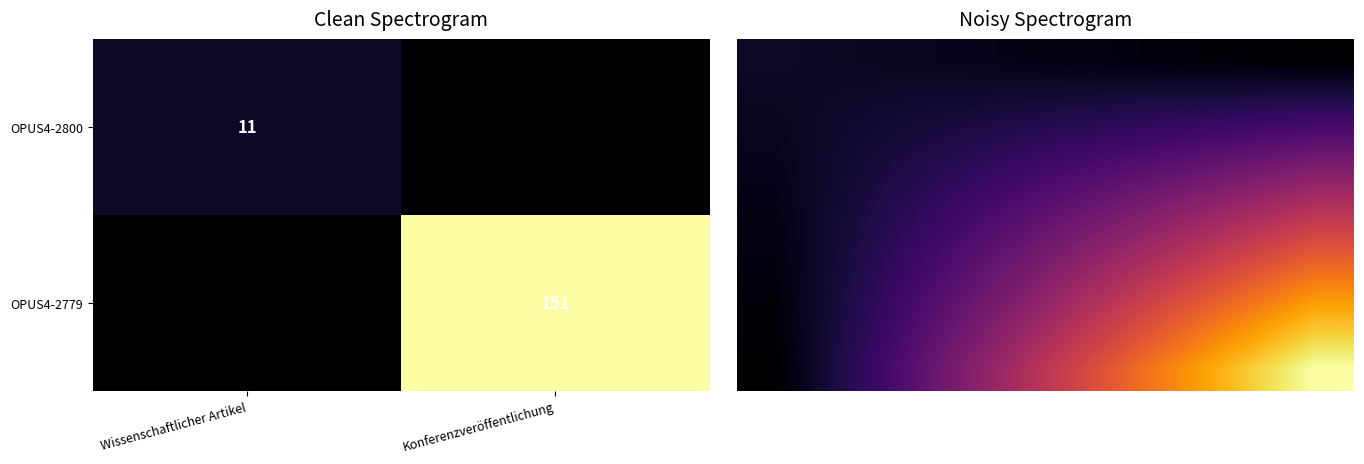

The value of OPUS4-2800 at Wissenschaftlicher Artikel is 11. True or false?

True